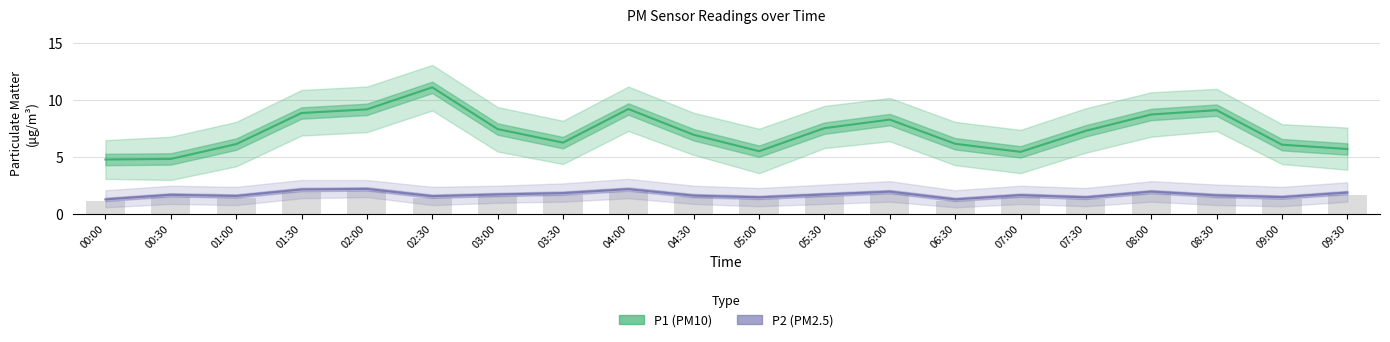

Which category has the lowest value across all series?

00:00